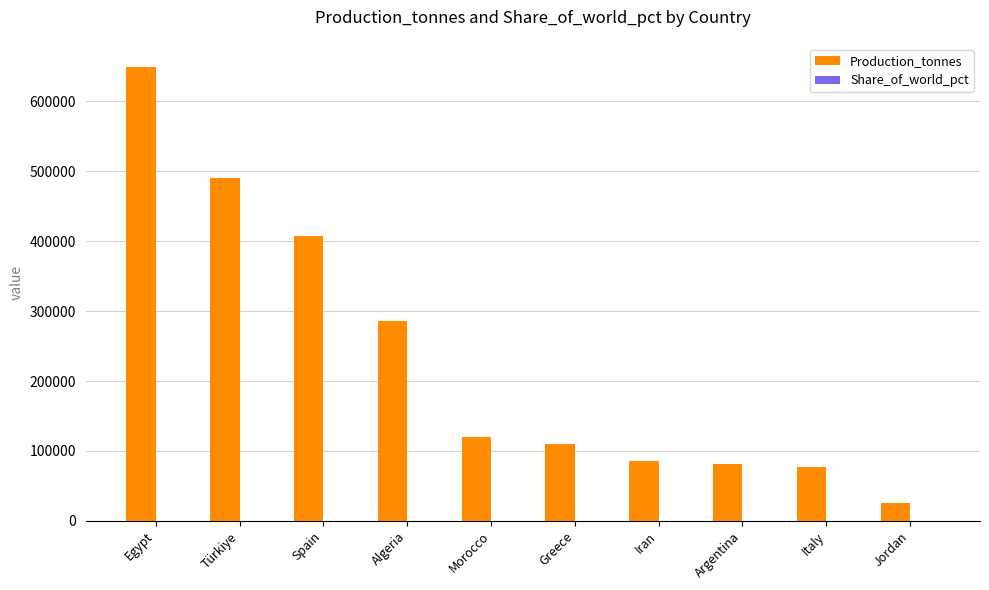

The Production_tonnes series shows 110000.0 at Greece. True or false?

True